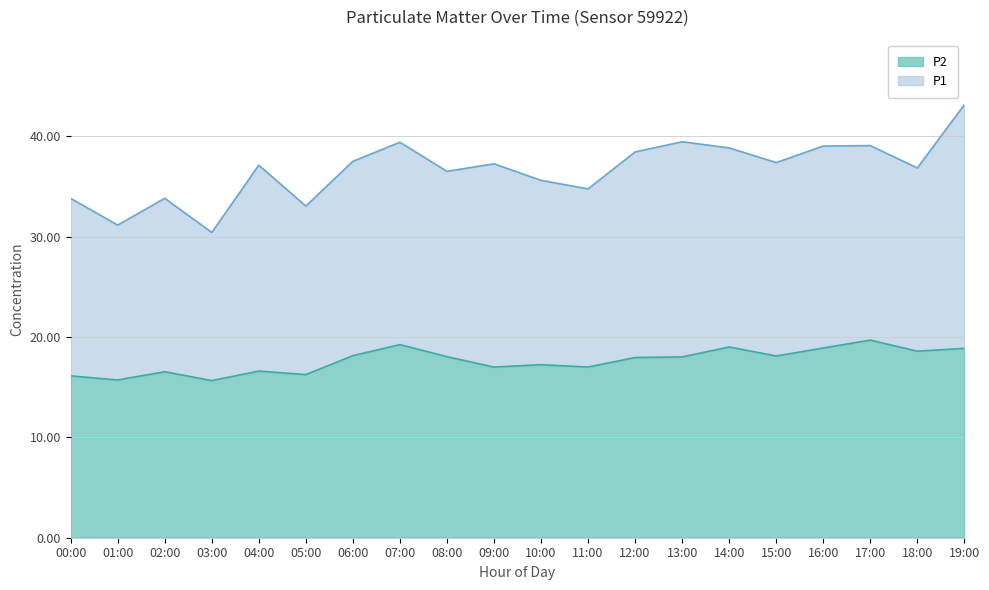

What is the maximum value for P2?

19.7